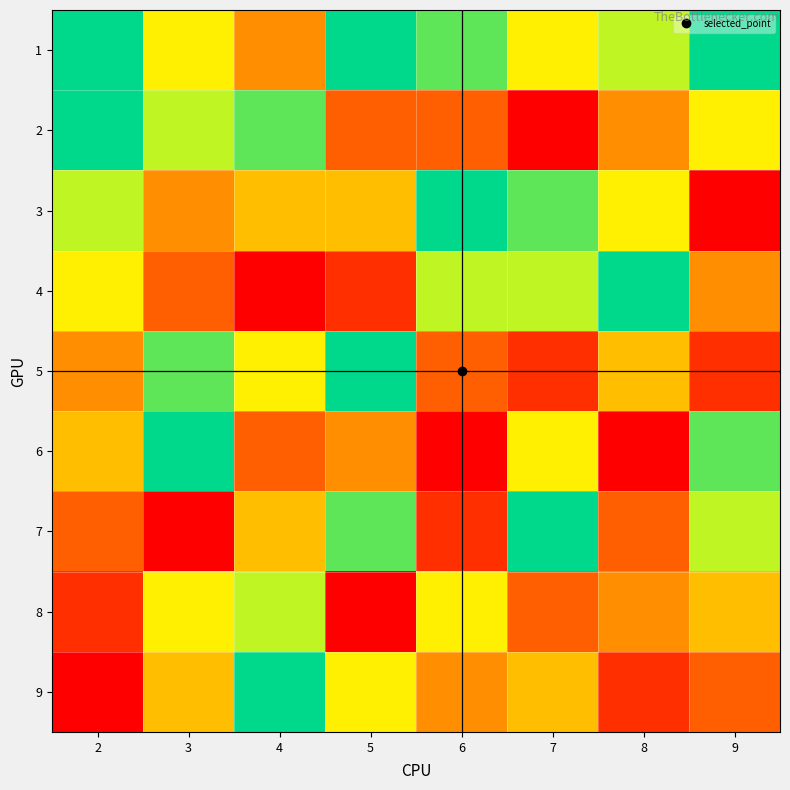

Reading left to right, list all the values displayed in this chart.

1: 2=9	3=6	4=4	5=9	6=8	7=6	8=7	9=9
2: 2=9	3=7	4=8	5=3	6=3	7=1	8=4	9=6
3: 2=7	3=4	4=5	5=5	6=9	7=8	8=6	9=1
4: 2=6	3=3	4=1	5=2	6=7	7=7	8=9	9=4
5: 2=4	3=8	4=6	5=9	6=3	7=2	8=5	9=2
6: 2=5	3=9	4=3	5=4	6=1	7=6	8=1	9=8
7: 2=3	3=1	4=5	5=8	6=2	7=9	8=3	9=7
8: 2=2	3=6	4=7	5=1	6=6	7=3	8=4	9=5
9: 2=1	3=5	4=9	5=6	6=4	7=5	8=2	9=3